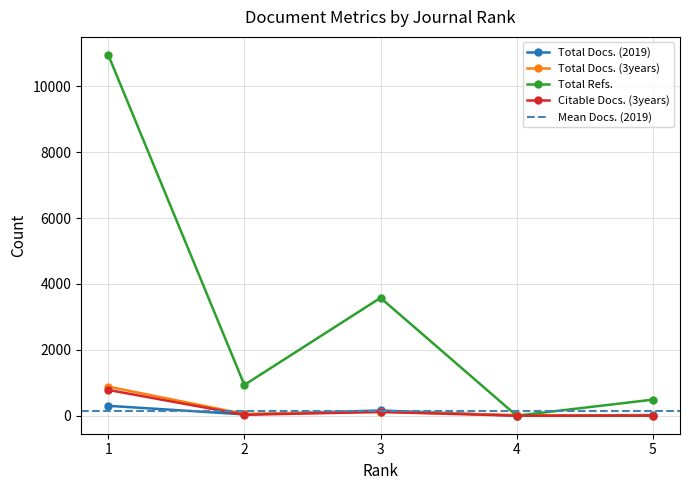

Where is Total Refs. nearest to the value 5476?

3